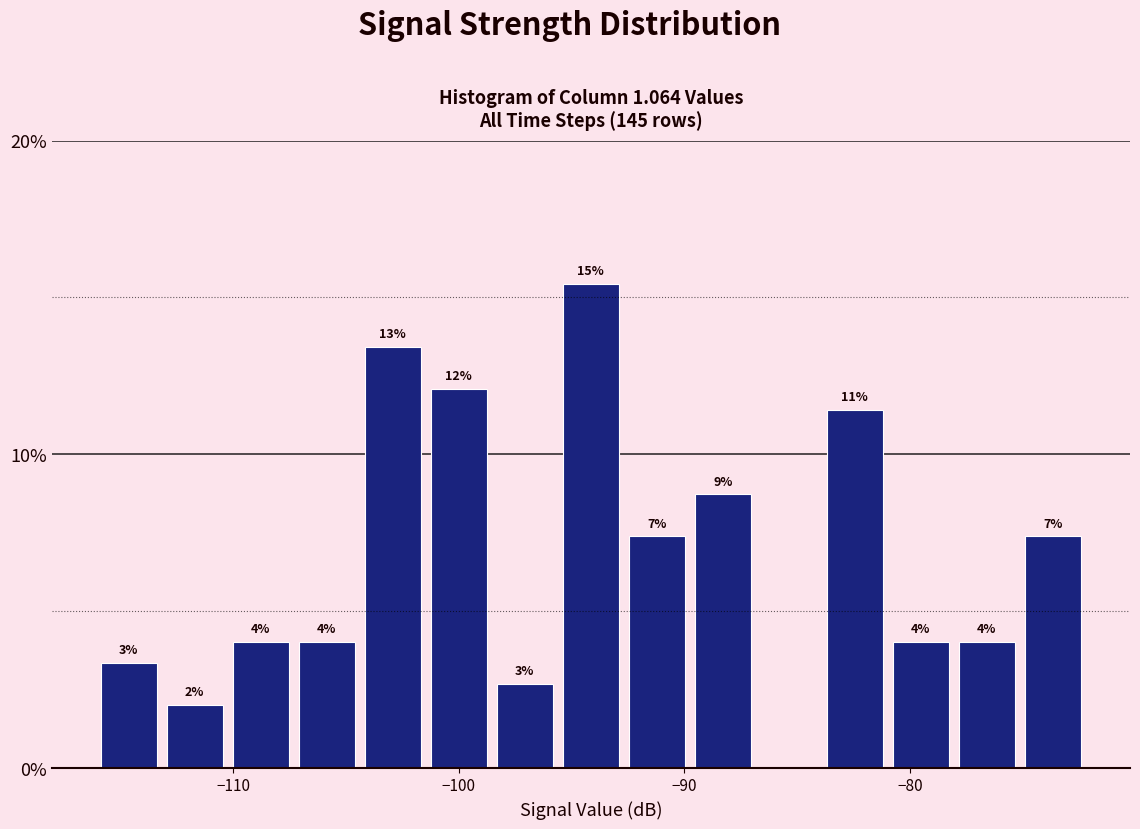

Read against the x-axis, roughly where is the centre of the tallest bar?

-94